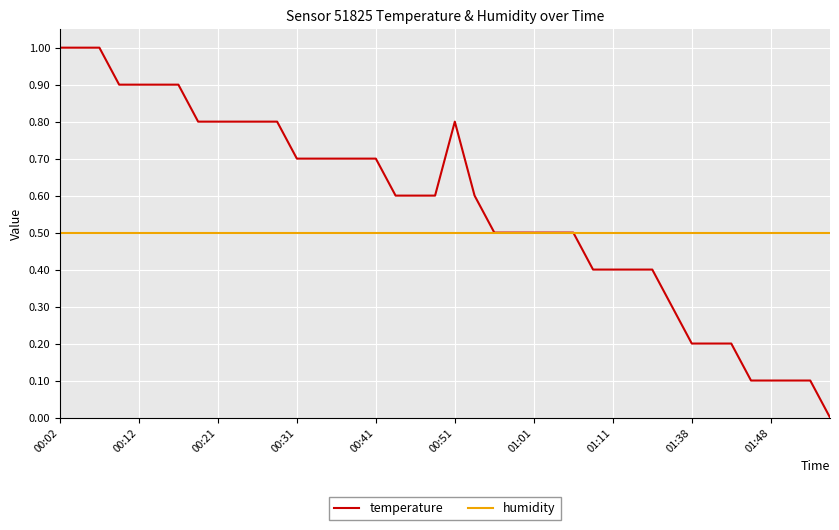

Which series has the largest total across all categories?

temperature